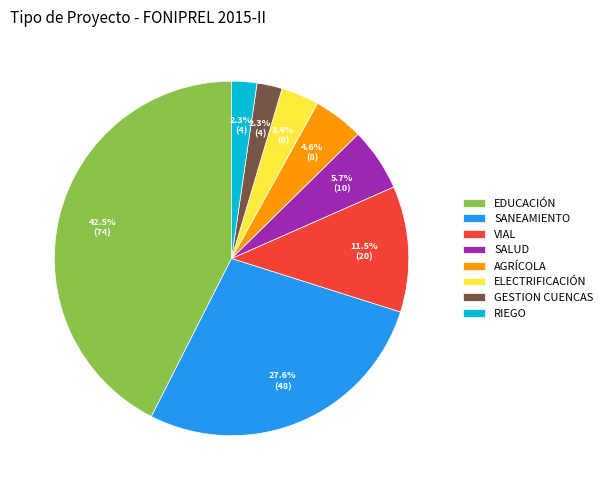

To the nearest percent, what percentage of the pie is RIEGO?

2%